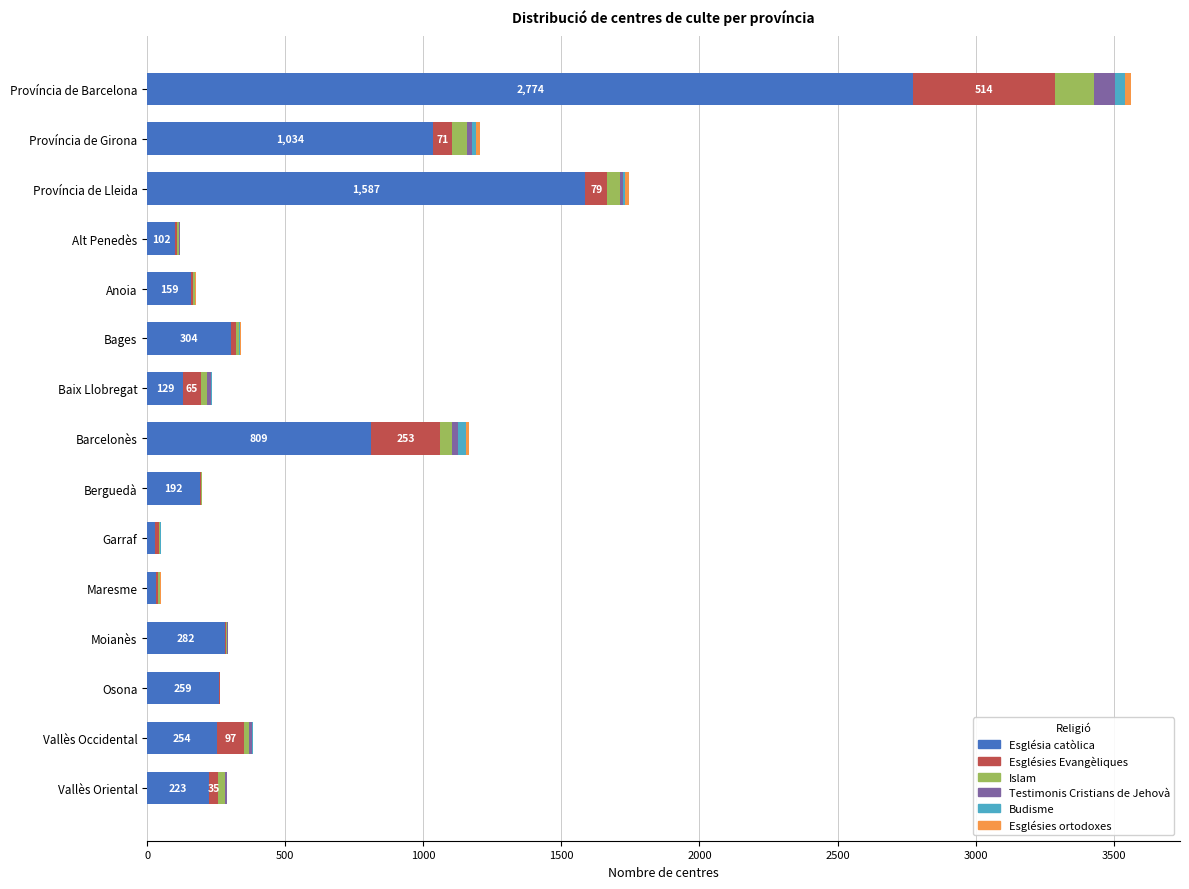

What is the sum of all Església catòlica values?

8169